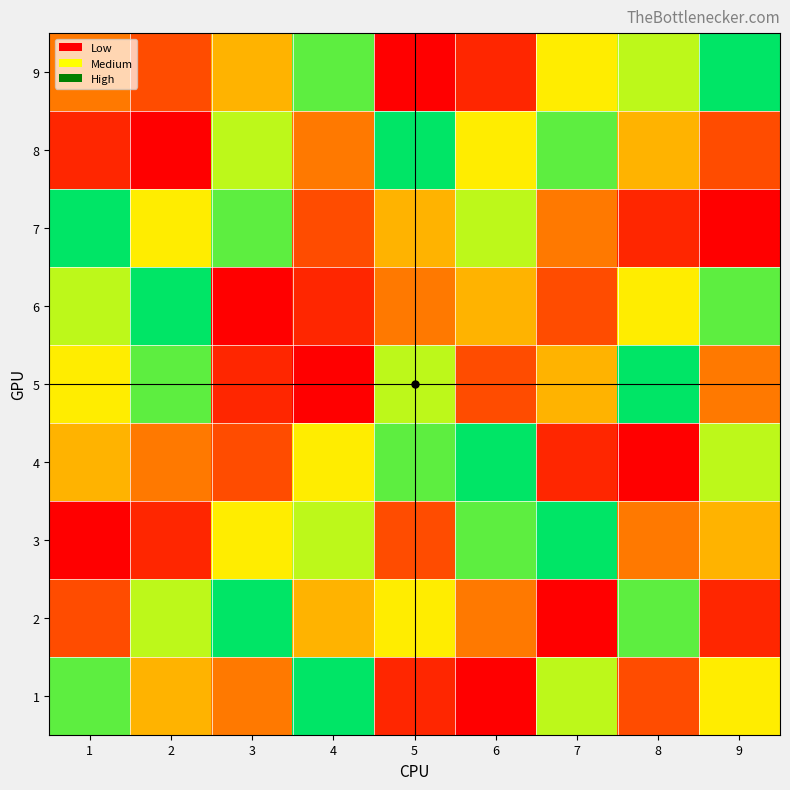

What is the smallest value displayed?

1